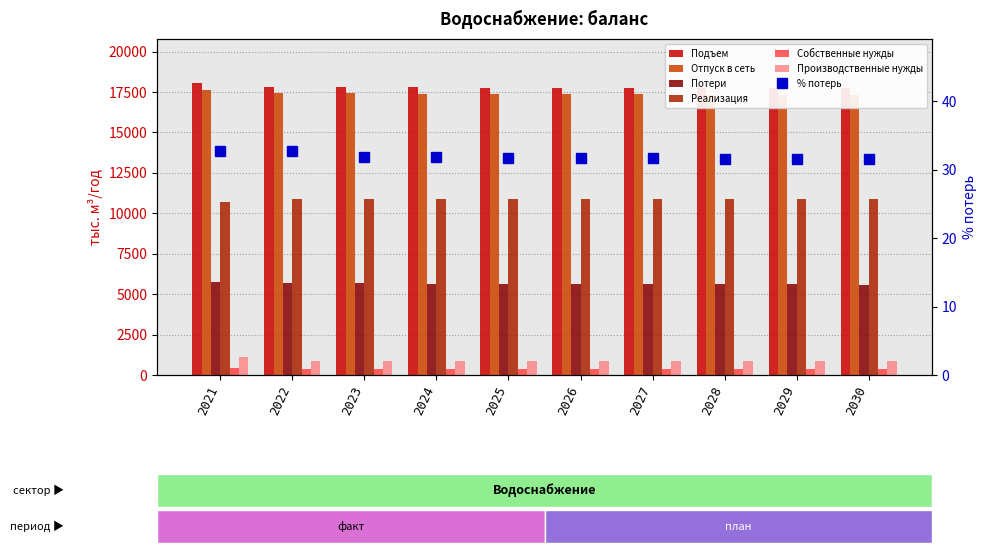

At how many categories does at least one series exceed 17371?

10